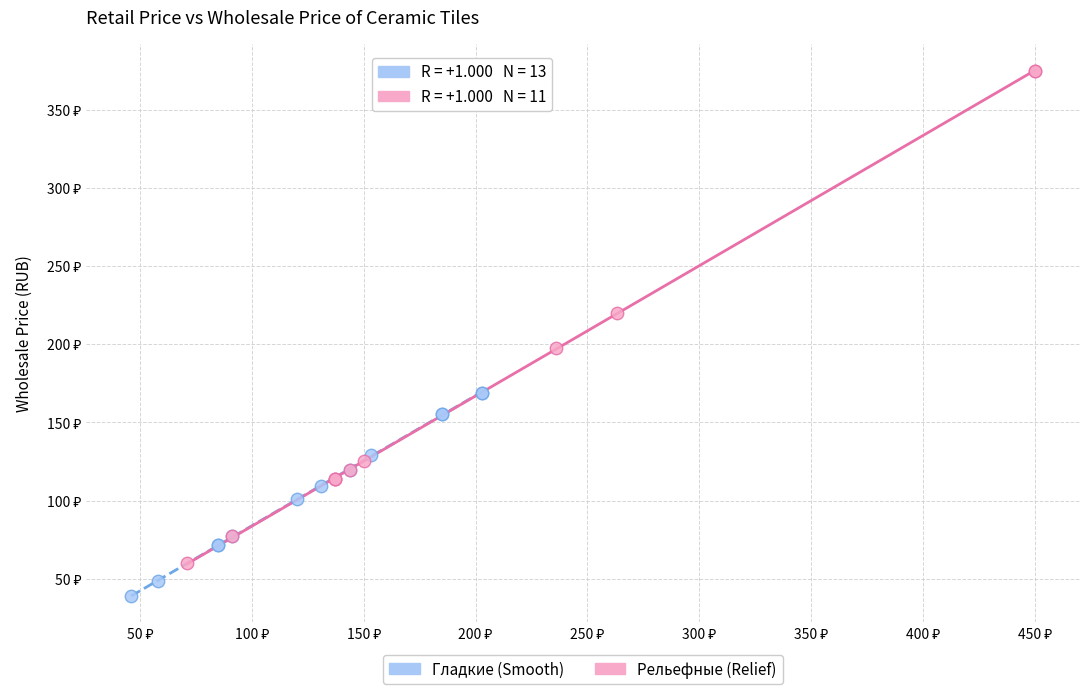

Which series contains the lowest Y value?

Гладкие (Smooth)